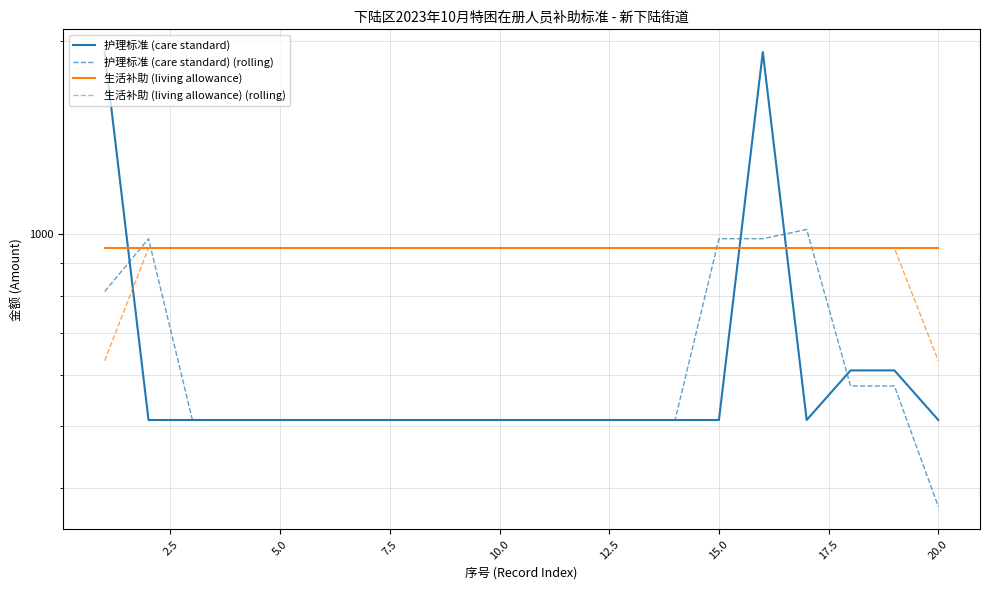

Which series has the largest range (max minus min)?

护理标准 (care standard)